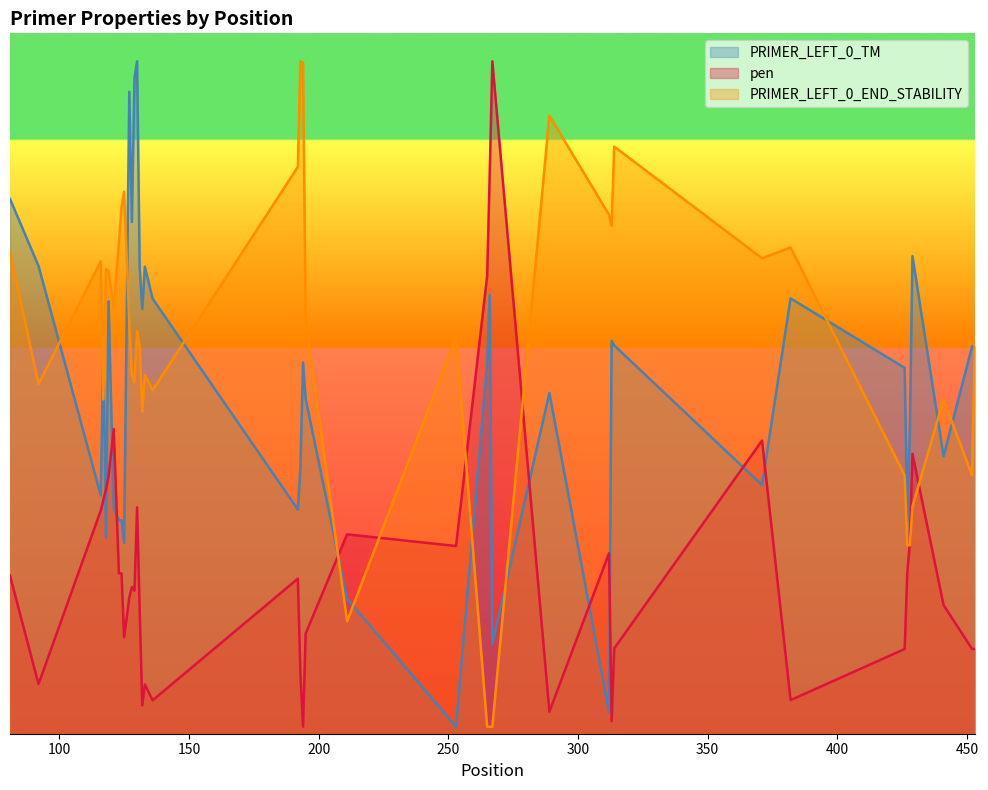

Which has a higher value, 193 or 119?

119